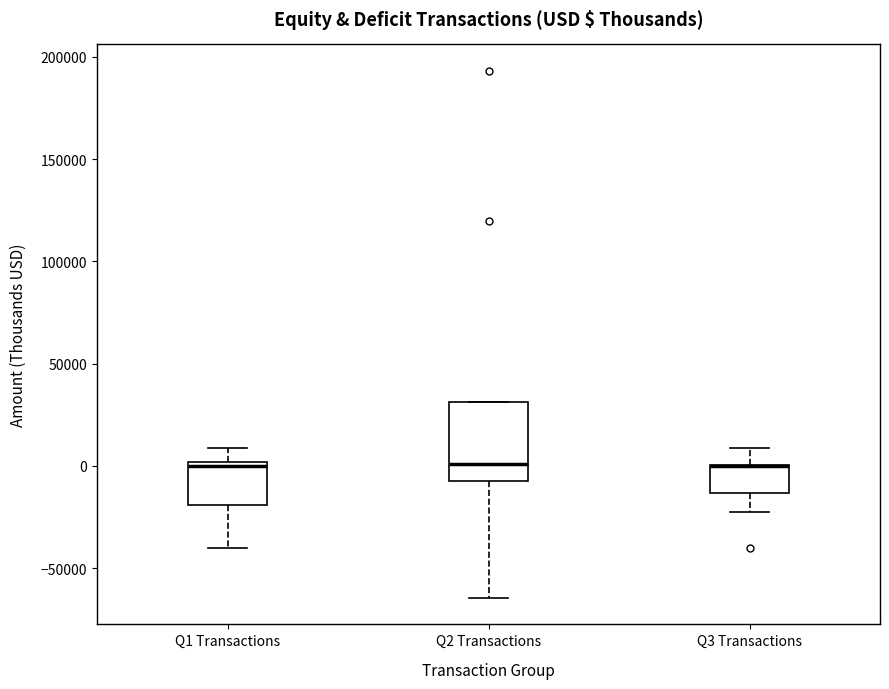

Reading left to right, transcribe this box plot: for each box, give where its median line is, the range the box spans, and where its two whiskers end, as read against the y-axis. The values are not printed on the chart, so give them approximately, as read against the axis.

Q1 Transactions: median 0 (just below the box's upper edge), box -20000 to 0, whiskers -40000 to 10000
Q2 Transactions: median 0, box -10000 to 30000, whiskers -65000 to 30000
Q3 Transactions: median 0 (drawn on the box's upper edge), box -15000 to 0, whiskers -25000 to 10000